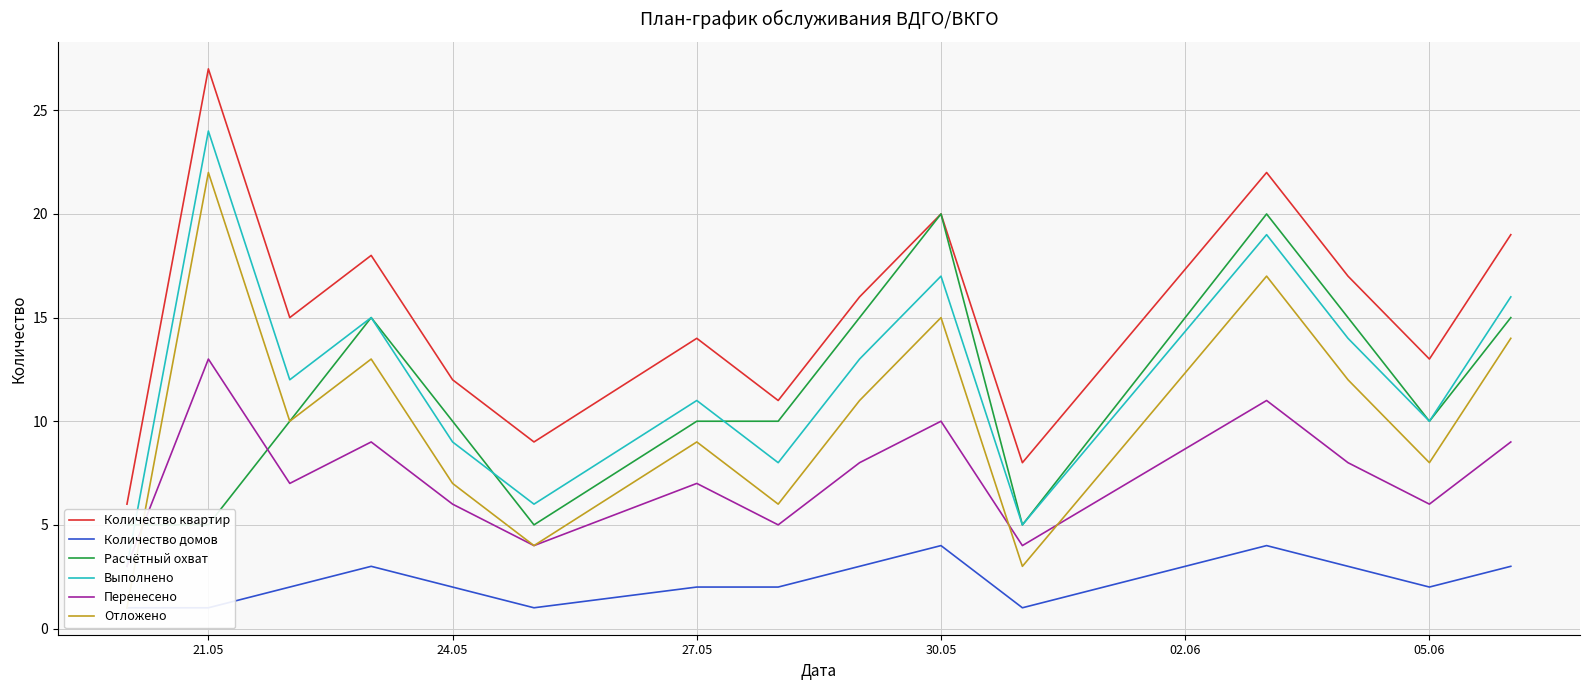

Reading right to left, list all the values displayed in this chart.

Количество квартир: 19	13	17	22	8	20	16	11	14	9	12	18	15	27	6
Количество домов: 3	2	3	4	1	4	3	2	2	1	2	3	2	1	1
Расчётный охват: 15	10	15	20	5	20	15	10	10	5	10	15	10	5	5
Выполнено: 16	10	14	19	5	17	13	8	11	6	9	15	12	24	3
Перенесено: 9	6	8	11	4	10	8	5	7	4	6	9	7	13	3
Отложено: 14	8	12	17	3	15	11	6	9	4	7	13	10	22	1